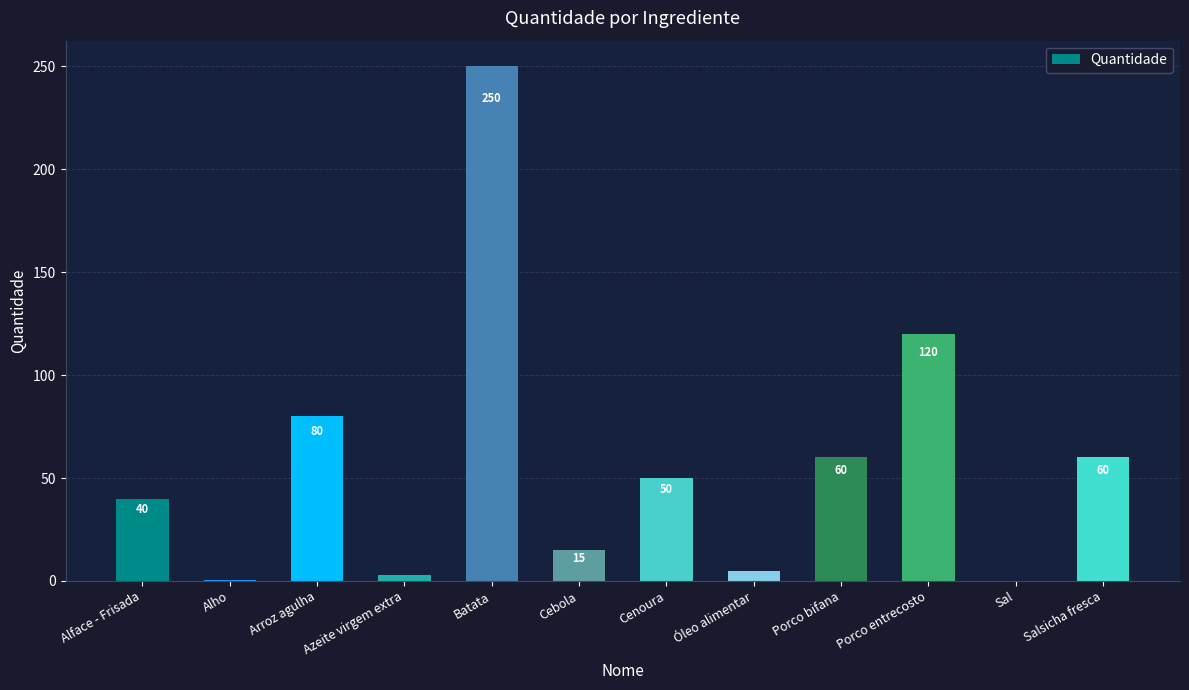

The chart shows a value of 86.6 at Porco bifana. True or false?

False